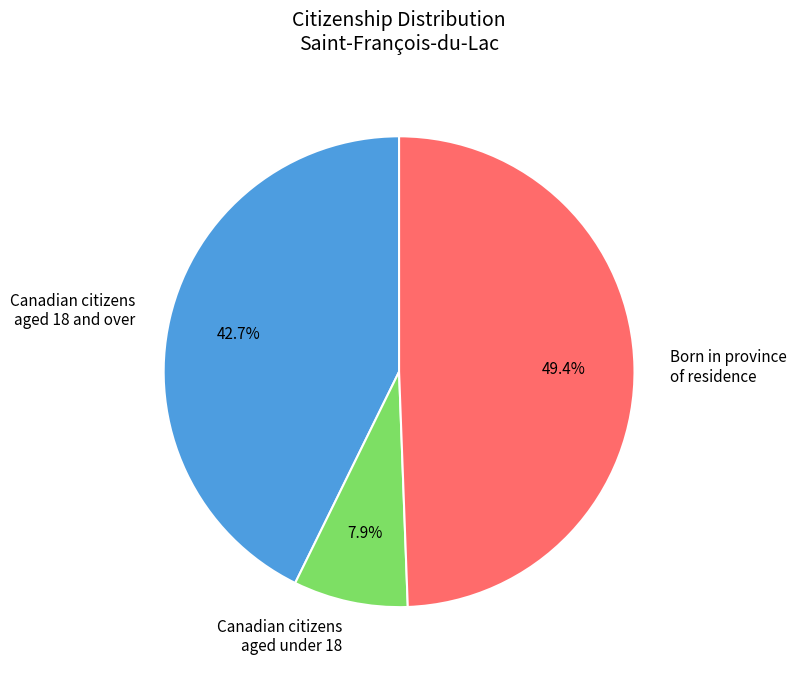

Is there any slice that represents more than half of the pie?

No